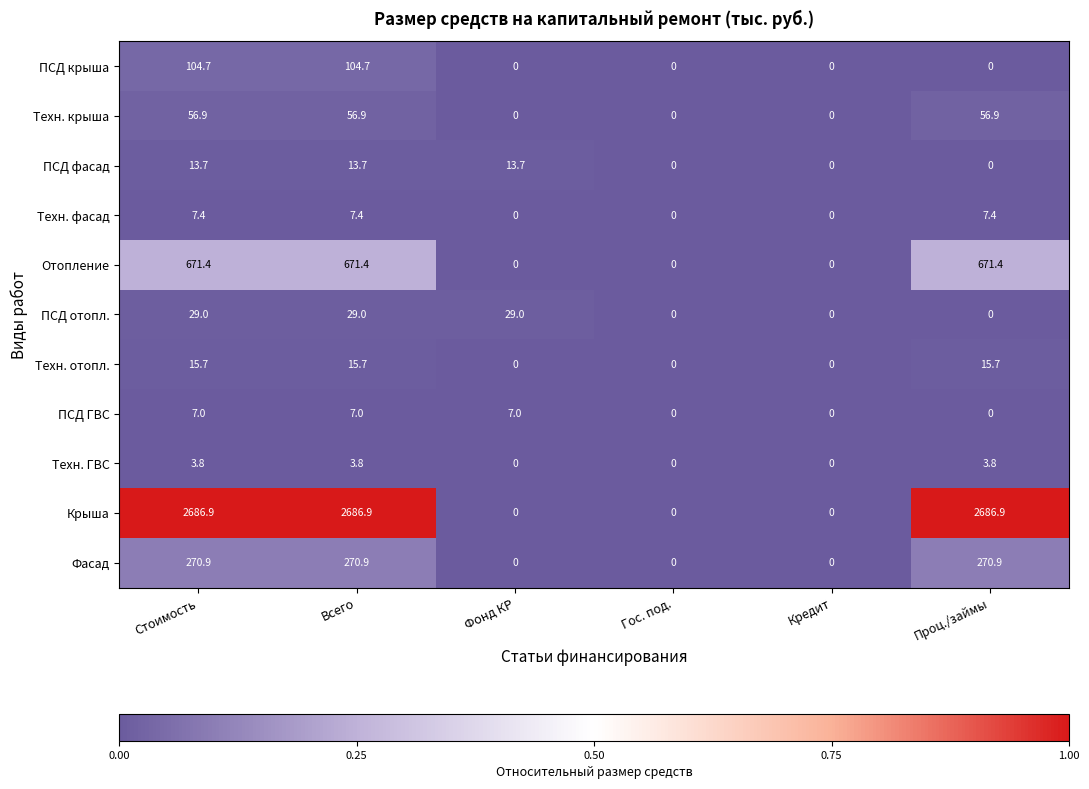

What is the maximum value shown in the chart?

2686.9